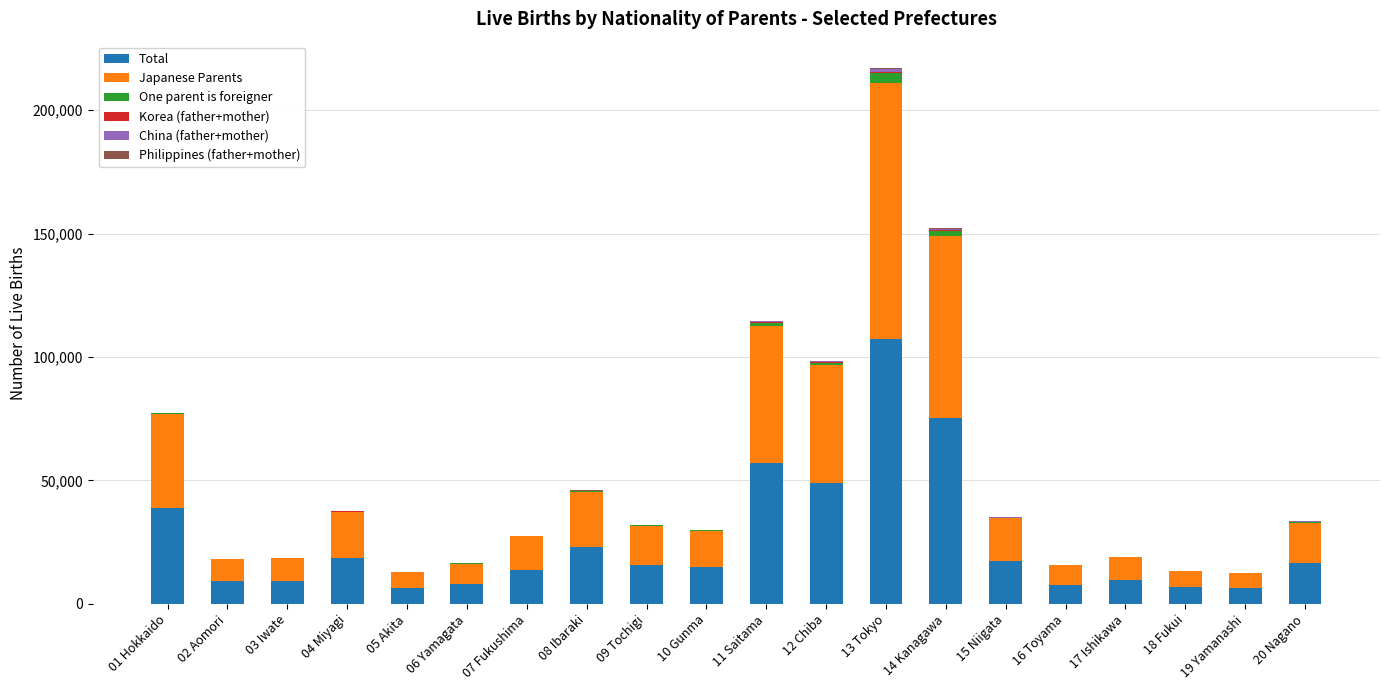

What is the maximum value for Total?

107401